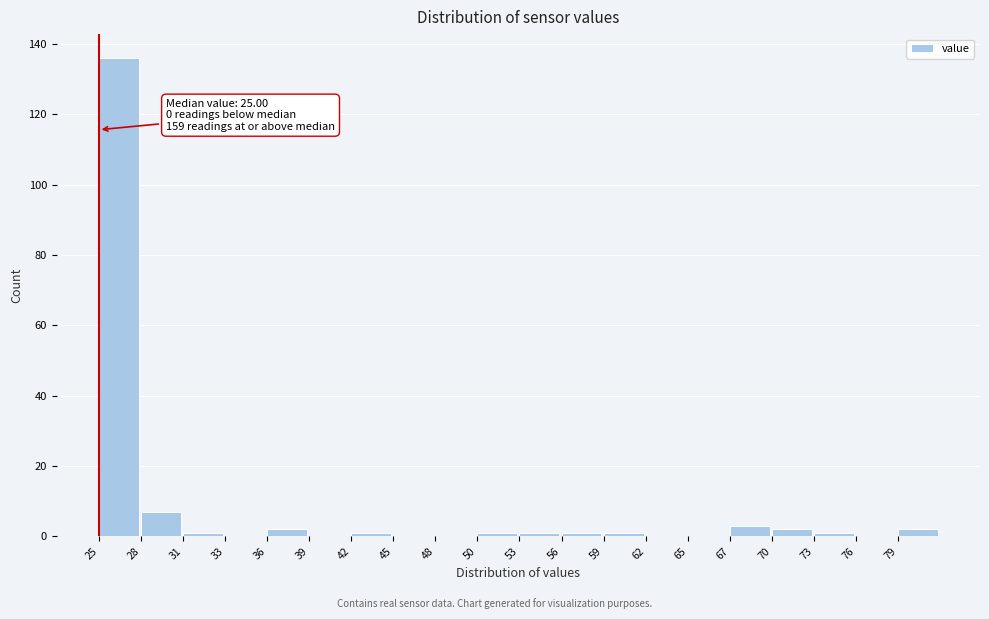

Which range on the x-axis has the tallest bar?

25.0 to 28.0